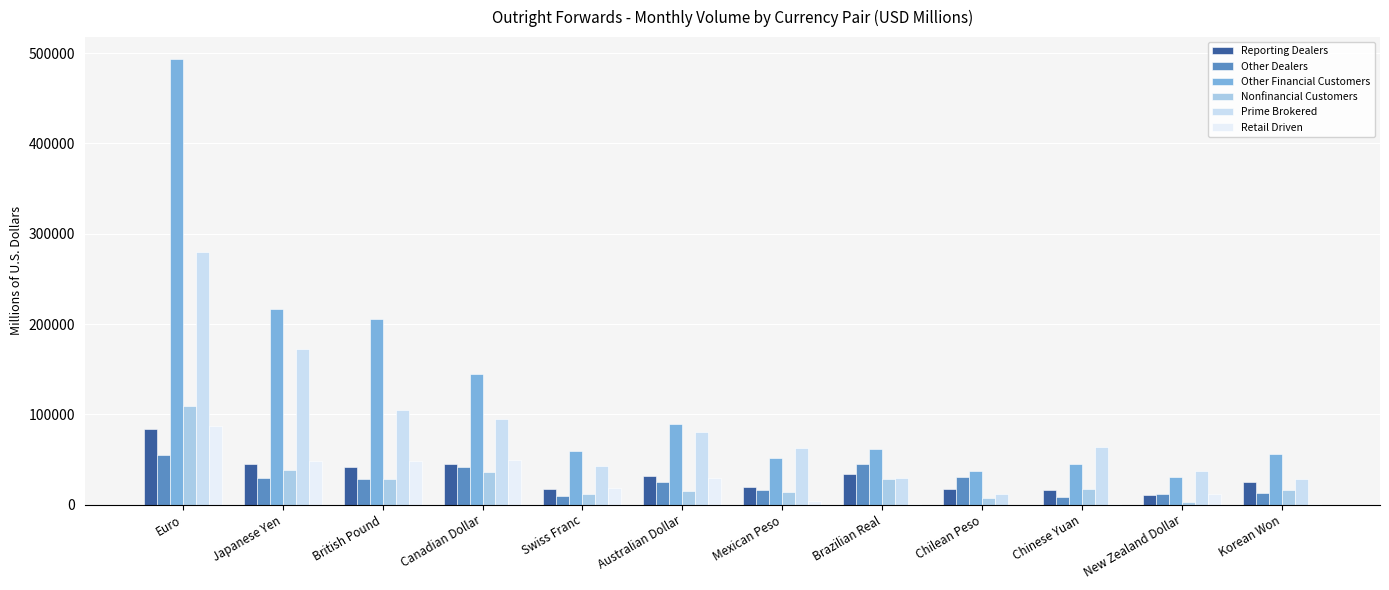

List the labels in order of Other Financial Customers value, smallest first.

New Zealand Dollar, Chilean Peso, Chinese Yuan, Mexican Peso, Korean Won, Swiss Franc, Brazilian Real, Australian Dollar, Canadian Dollar, British Pound, Japanese Yen, Euro